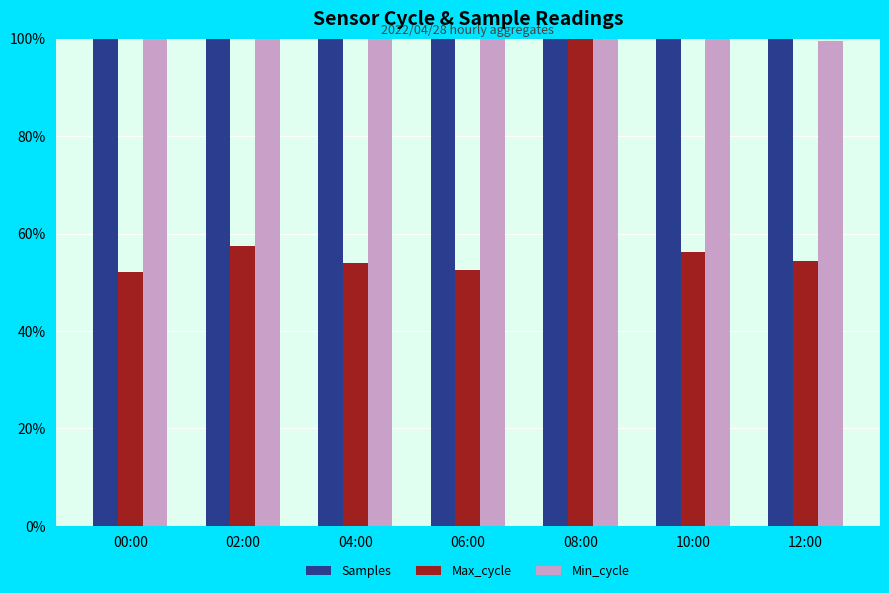

What is the maximum value shown in the chart?

100.0